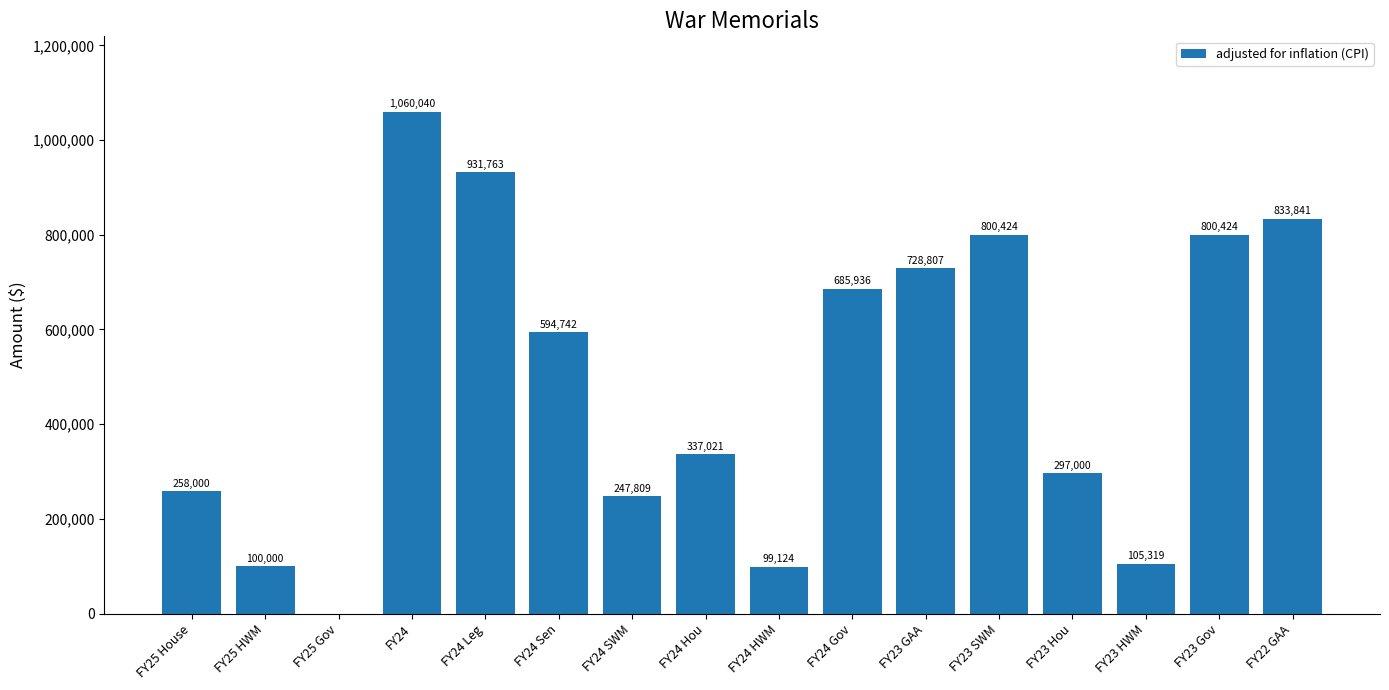

How many positive values are there?

15